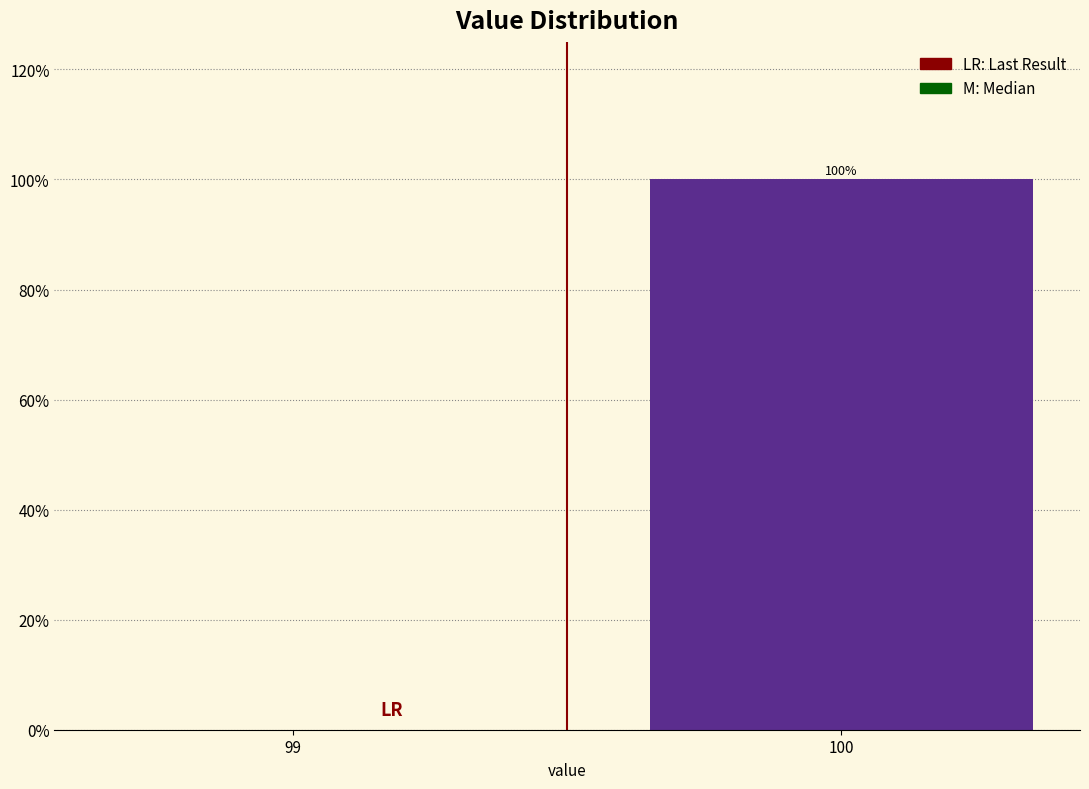

Reading left to right, what are all the values shown in this chart?

99=0	100=100